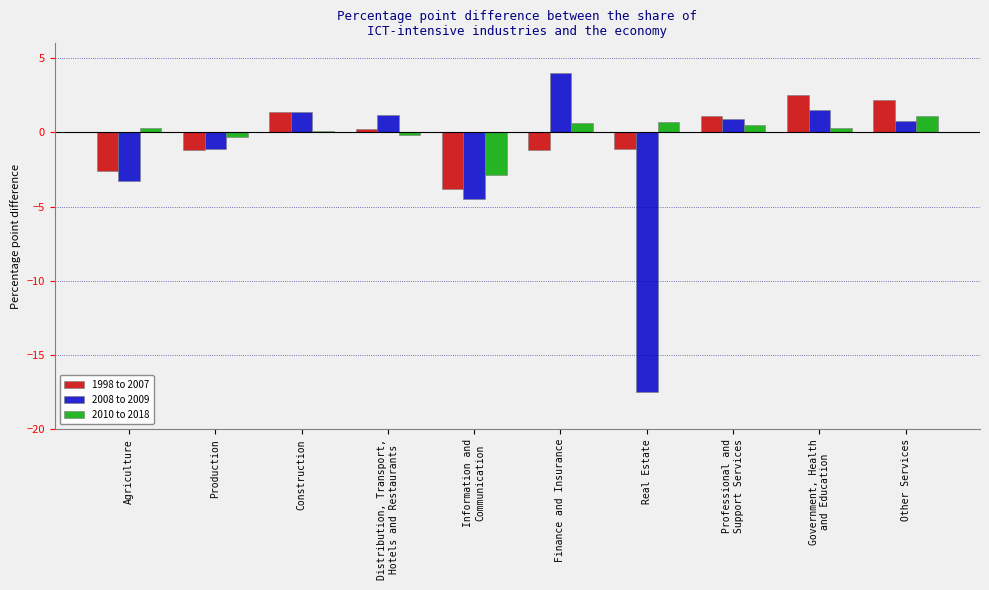

How many bars are there in each group?

3